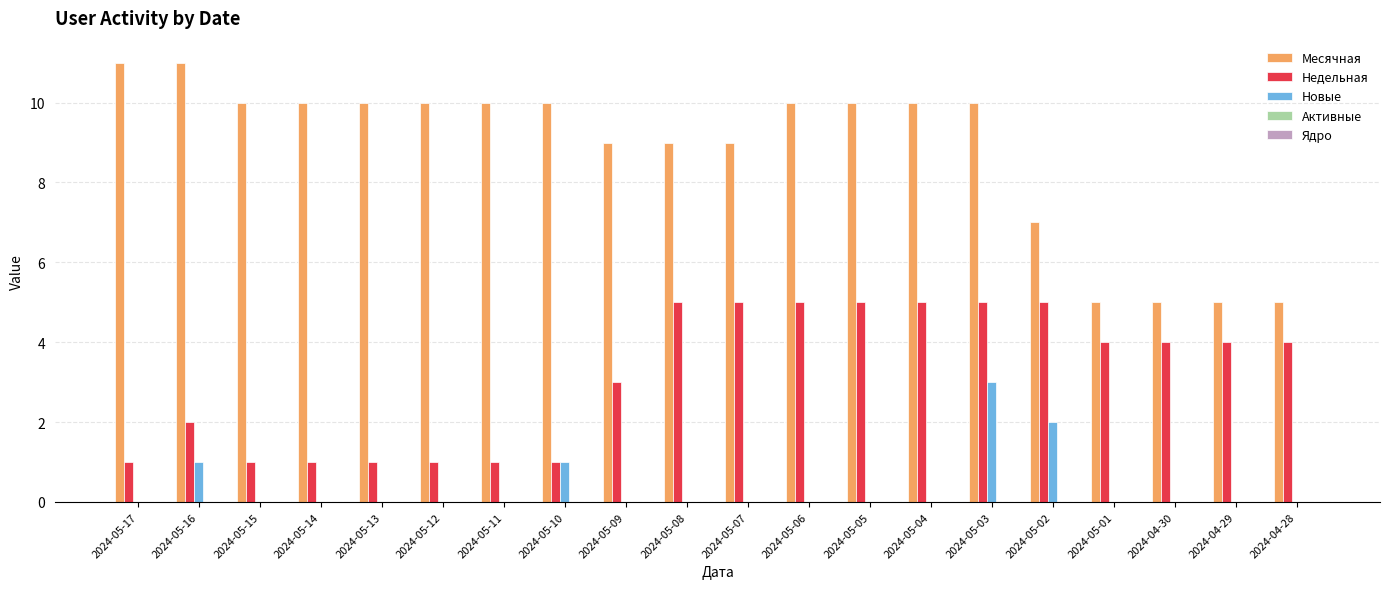

At which label does Месячная first exceed 10?

2024-05-17